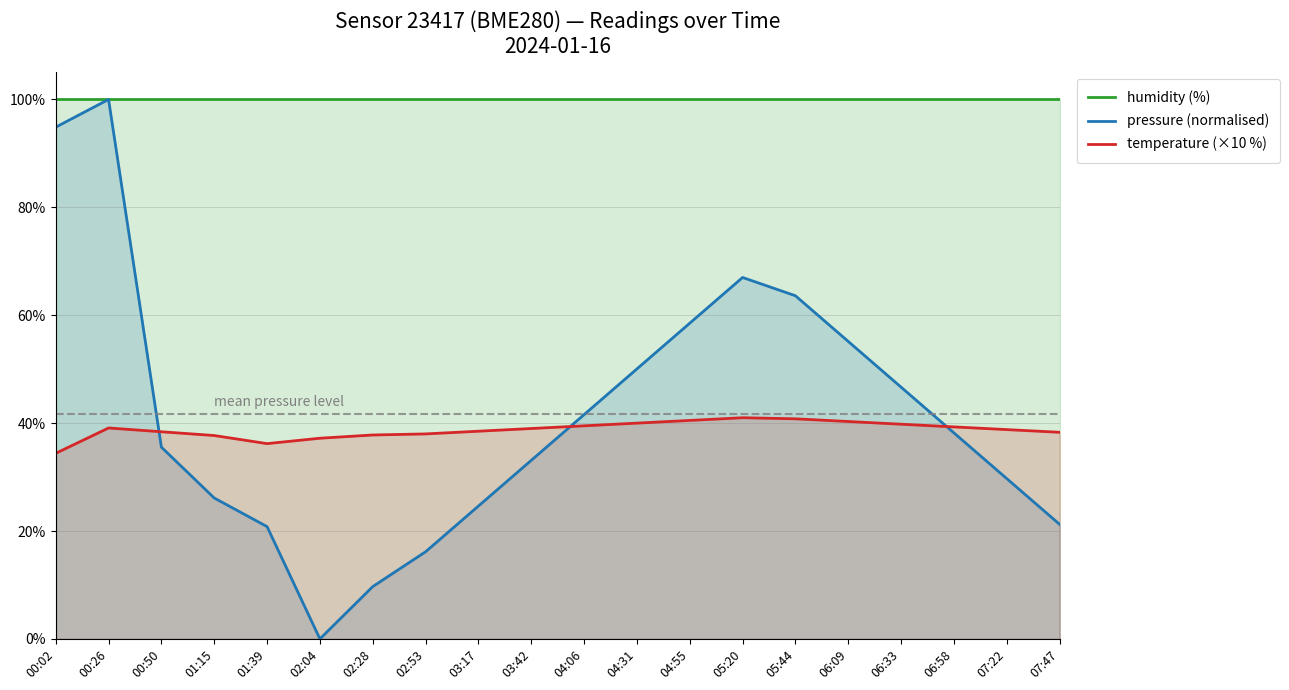

Reading left to right, extract all data points from this chart.

humidity (%): 100.0	100.0	100.0	100.0	100.0	100.0	100.0	100.0	100.0	100.0	100.0	100.0	100.0	100.0	100.0	100.0	100.0	100.0	100.0	100.0
pressure (normalised): 94.9	100.0	35.5	26.1	20.8	0.0	9.7	16.2	24.6	33.1	41.6	50.1	58.5	67.0	63.6	55.1	46.7	38.2	29.7	21.2
temperature (×10 %): 34.4	39.1	38.4	37.7	36.2	37.2	37.8	38.0	38.5	39.0	39.5	40.0	40.5	41.0	40.8	40.3	39.8	39.3	38.8	38.3